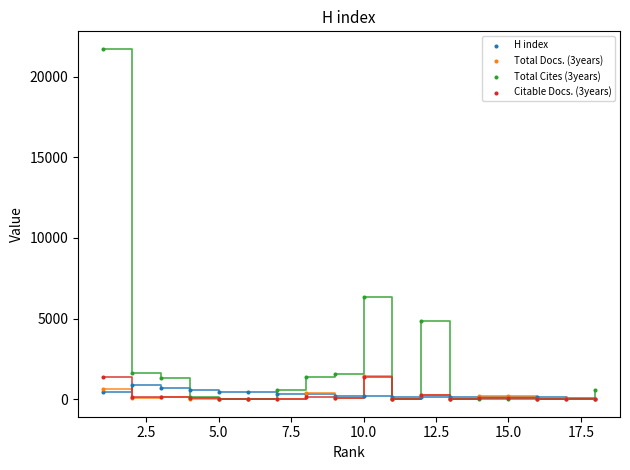

Across all series, what Y value is closest to 10864?

6361